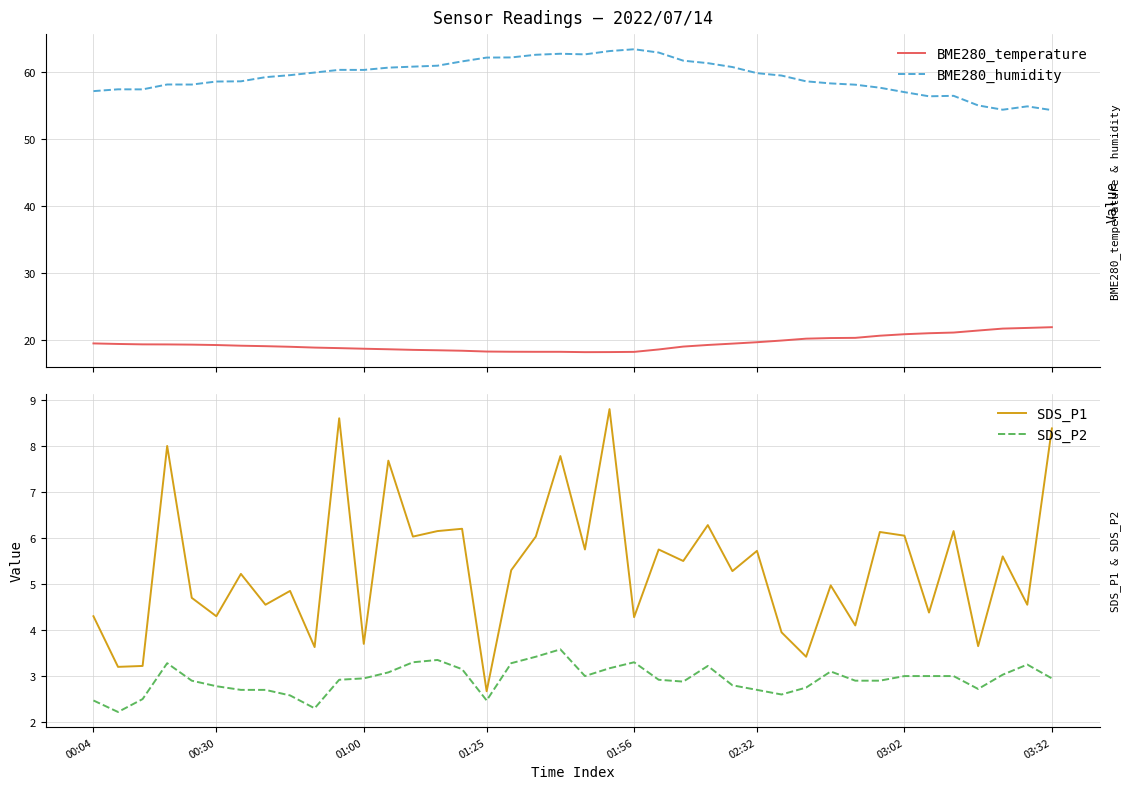

True or false: BME280_temperature and BME280_humidity cross at least once.

False